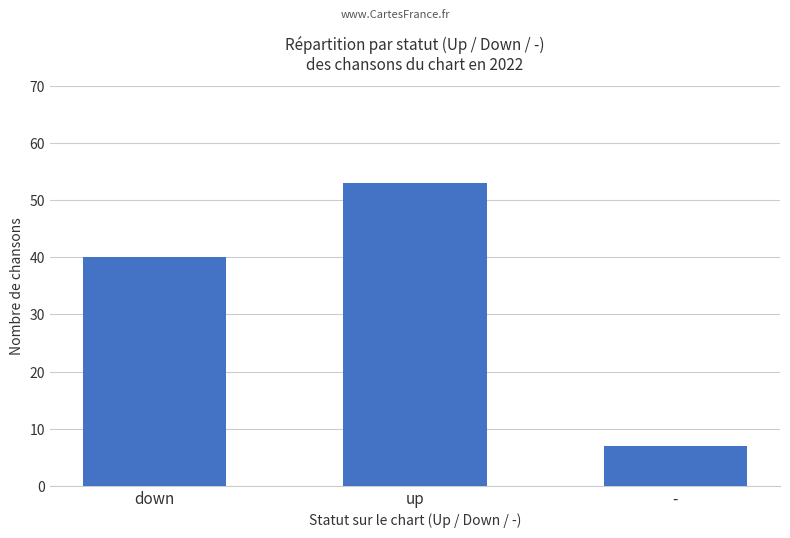

List the labels in order of value, smallest first.

-, down, up